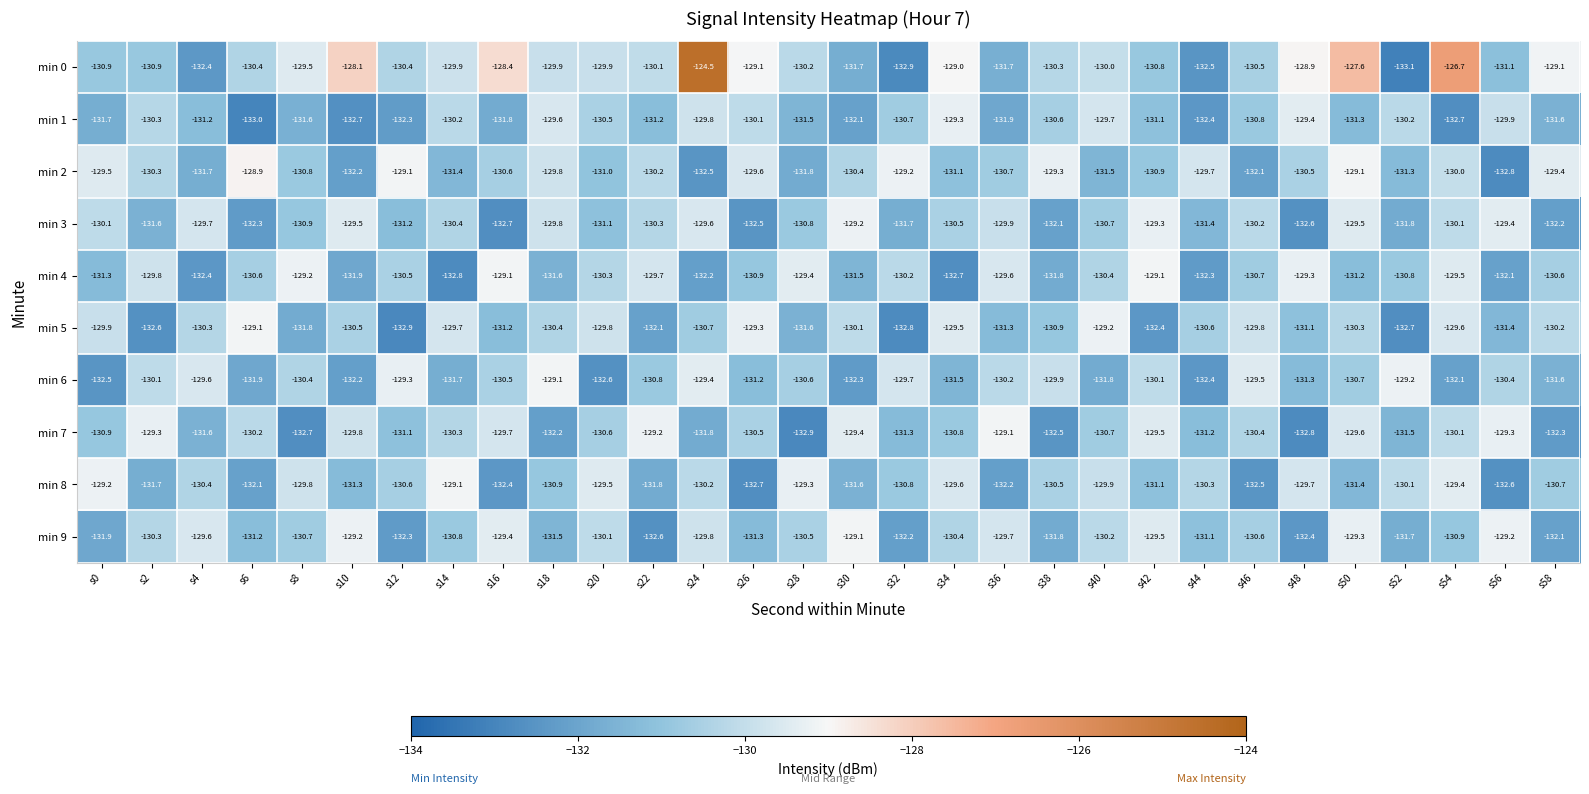

What is the approximate value of min 9 at s14?

-130.8